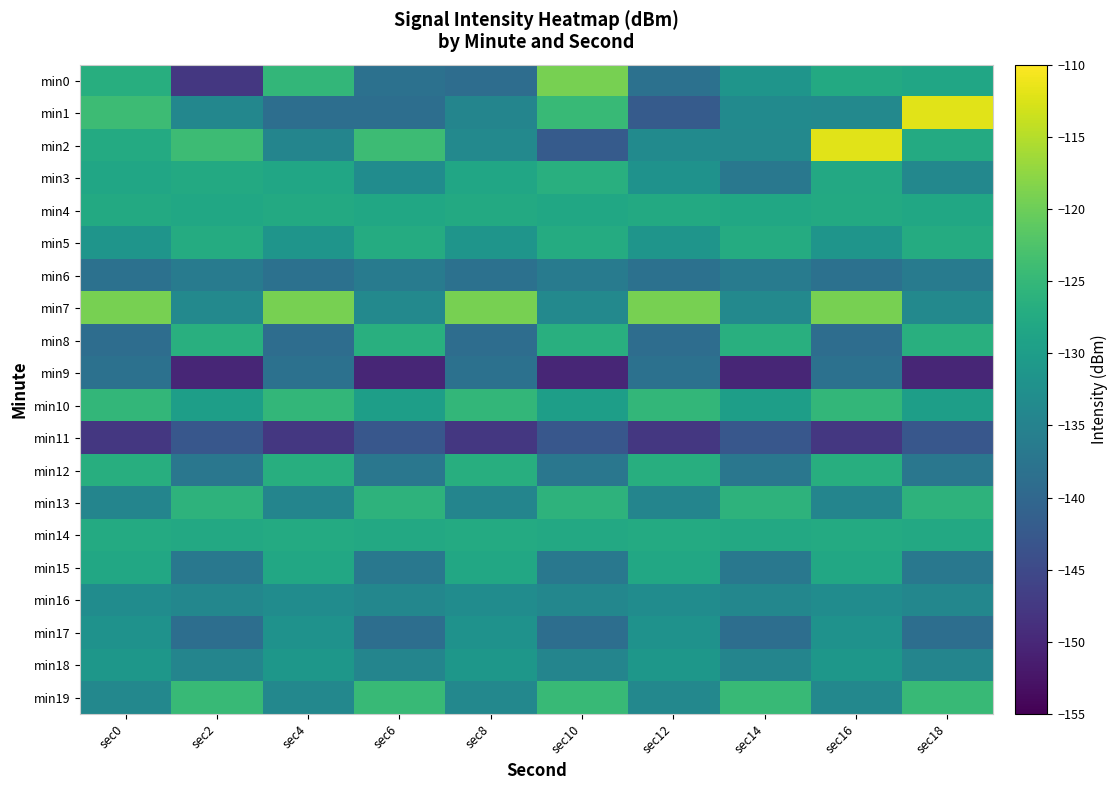

Count the number of categories in the chart.

10